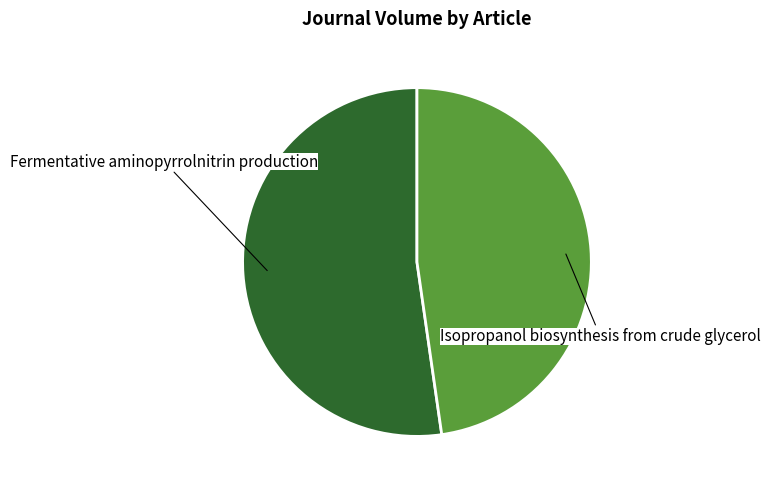

Is there a majority slice in this chart?

Yes